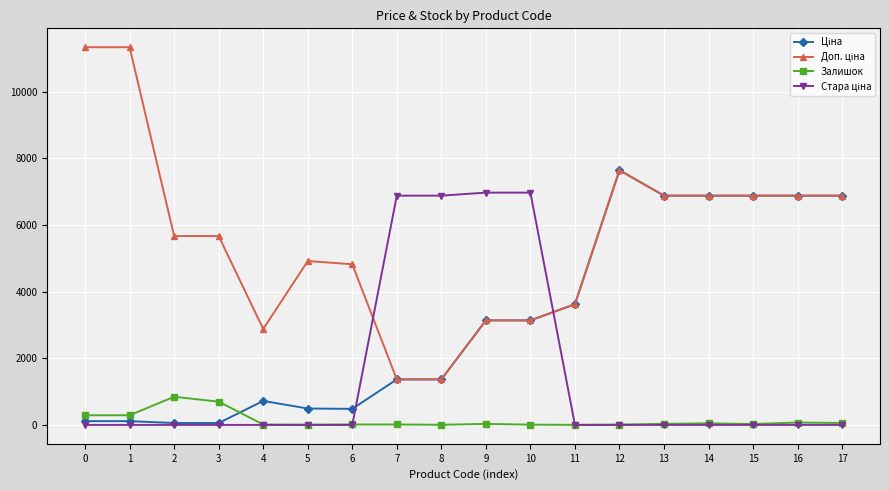

What is the greatest value displayed?

11334.0